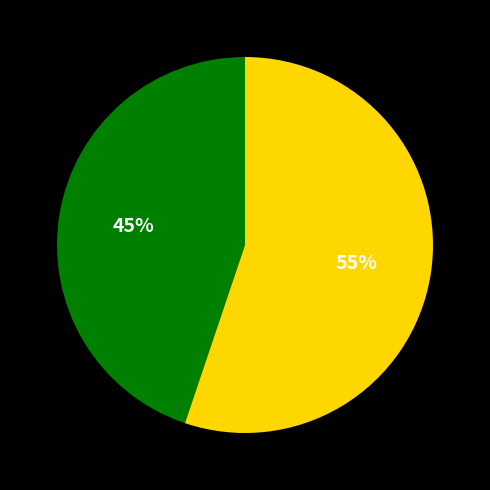

How many slices are in this pie chart?

2